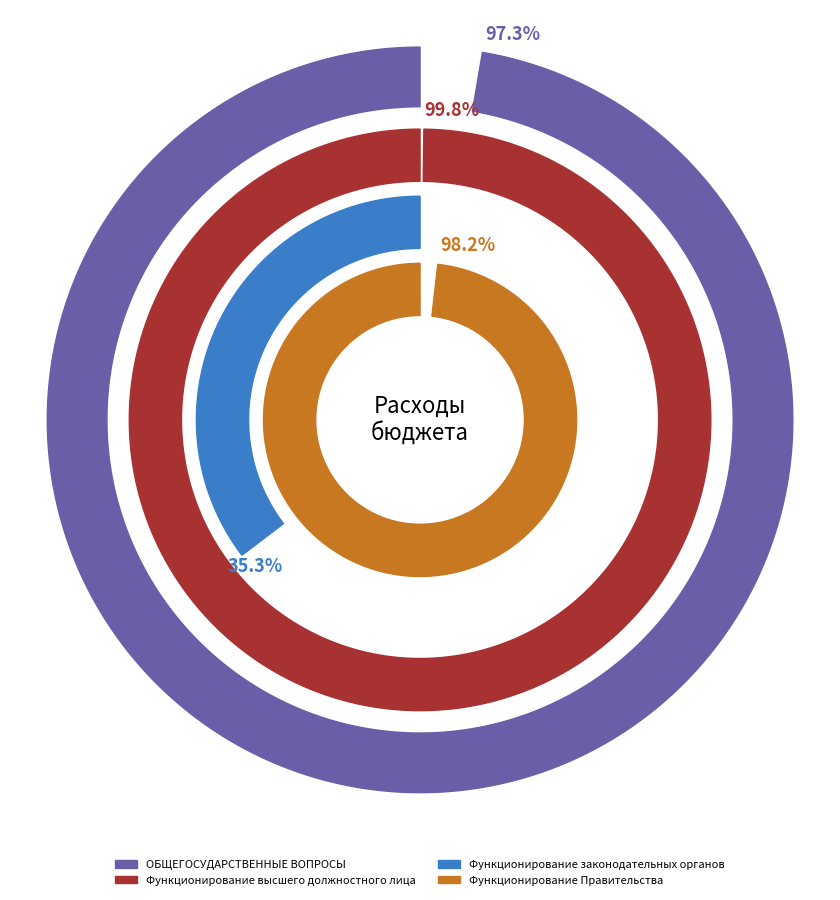

True or false: Утвержденные бюджетные назначения accounts for 41% of the total.

False